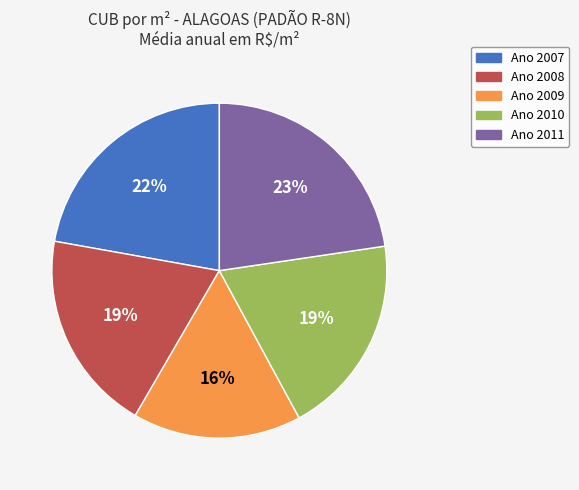

Count the number of slices in the pie.

5